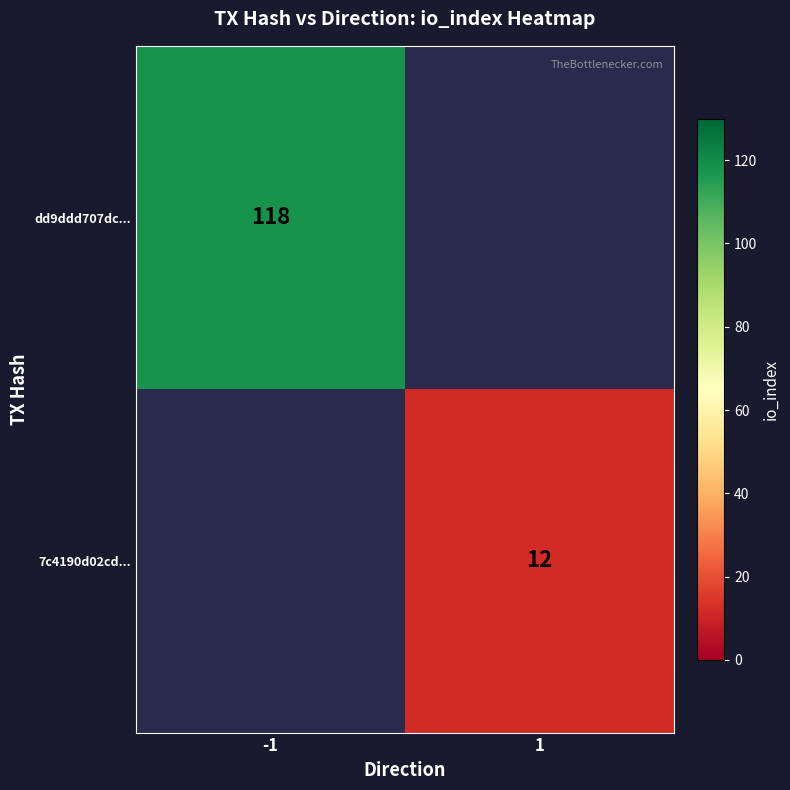

Count the number of data series in this chart.

2